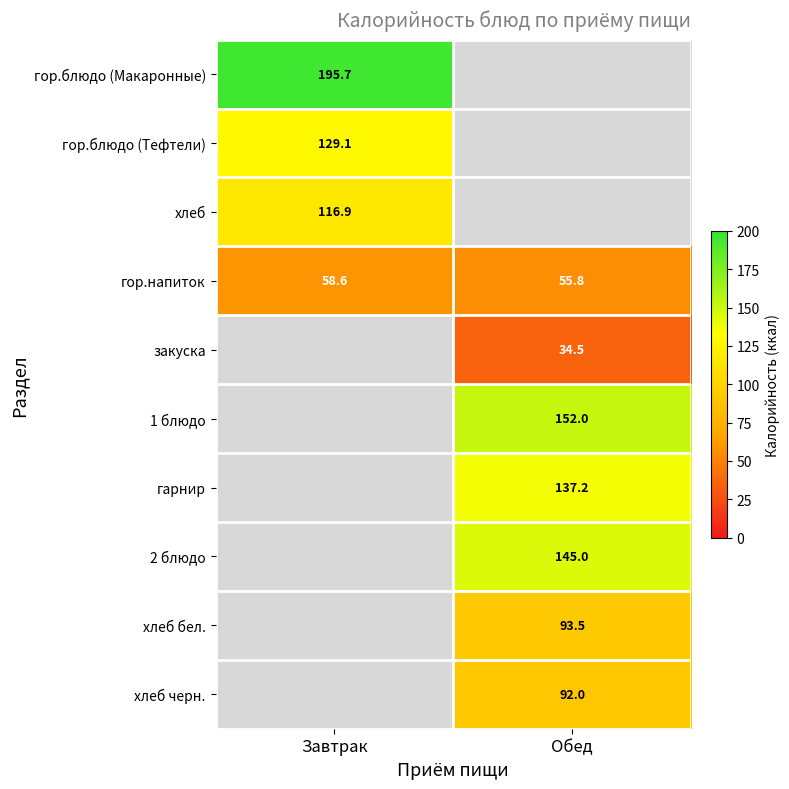

Which category has the highest value in the гор.напиток series?

Завтрак